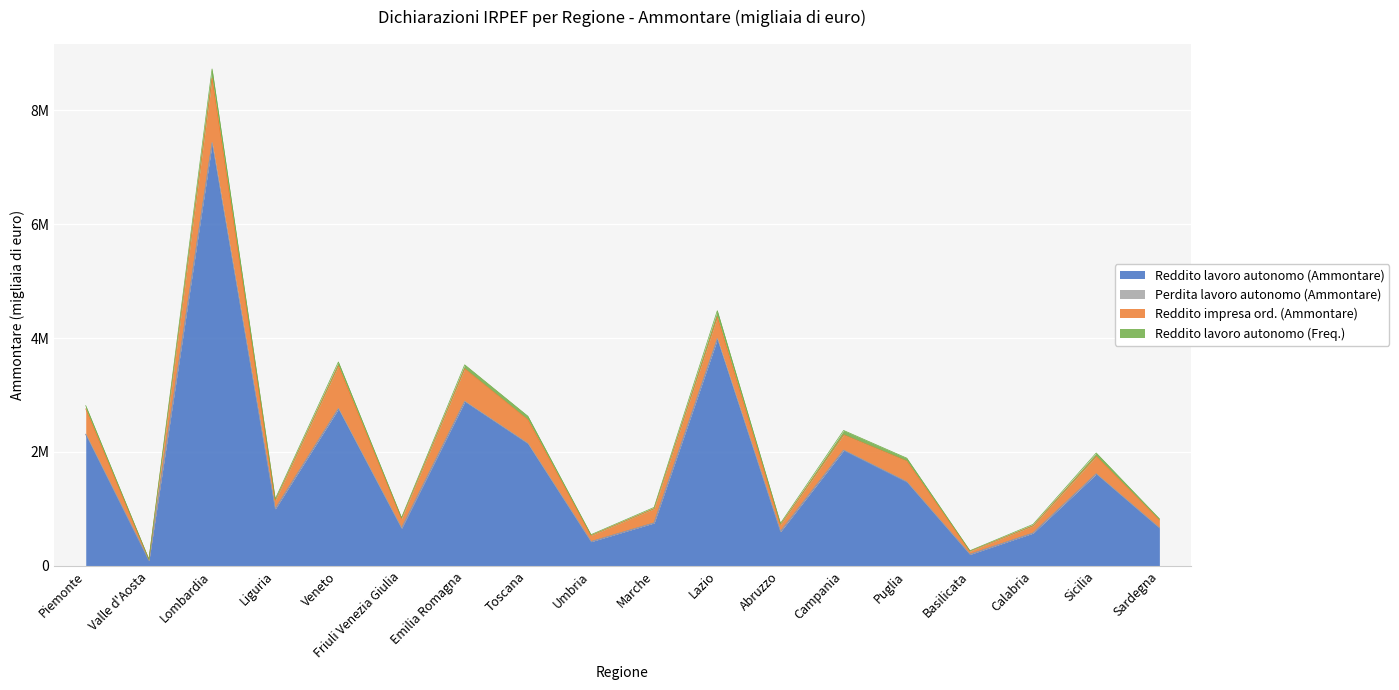

How many data points does each series have?

18